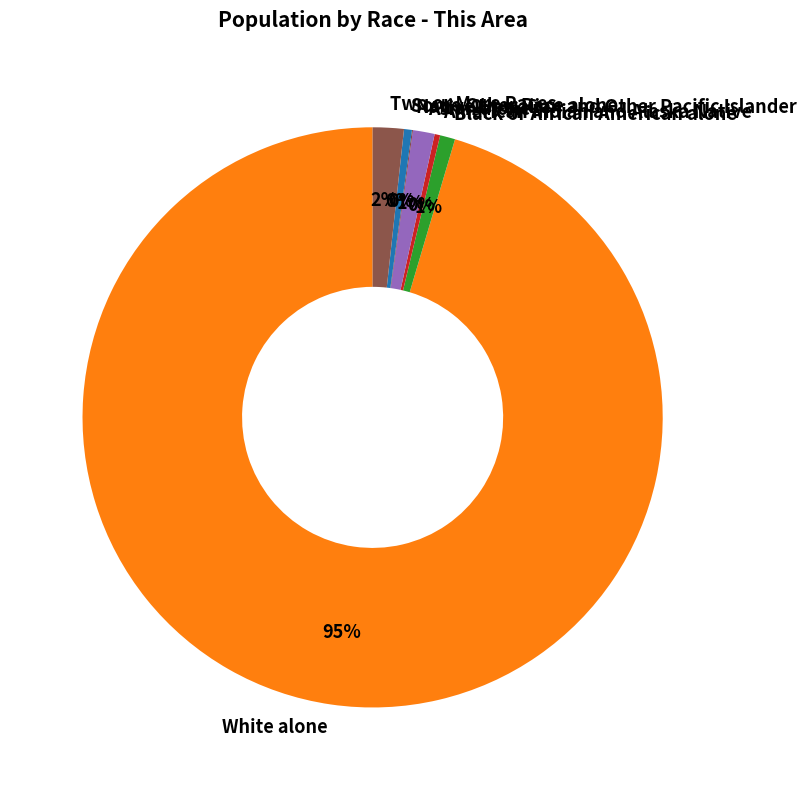

To the nearest percent, what percentage of the pie is Black or African American alone?

1%